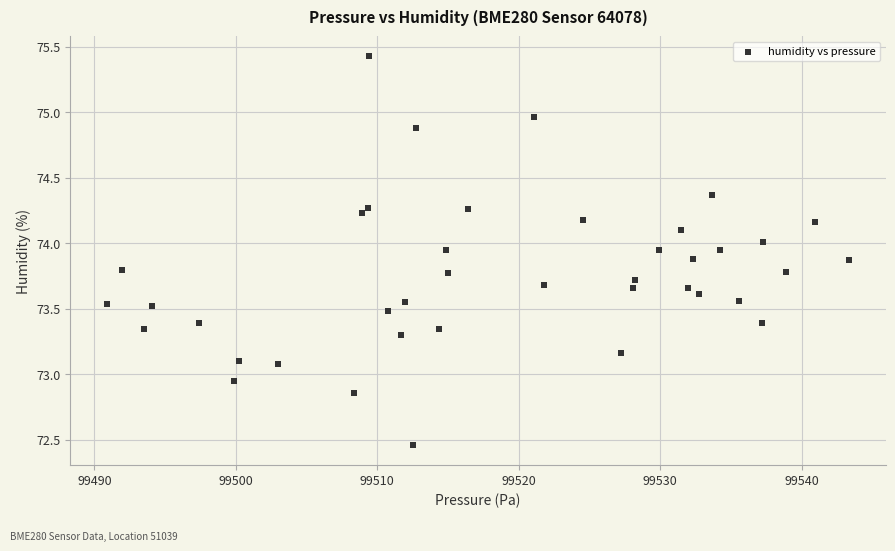

What is the range of Y values (max minus min)?

3.0